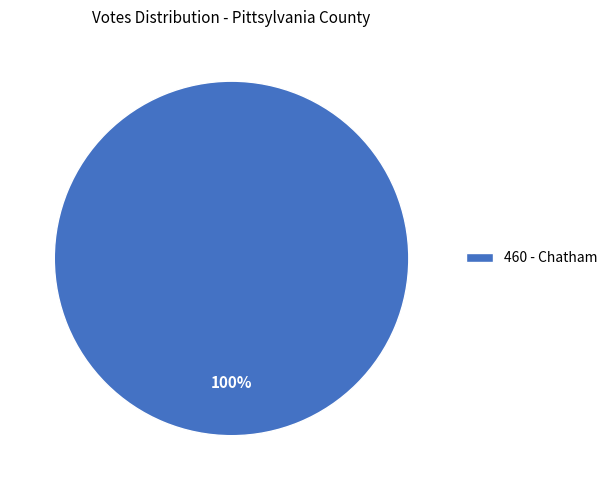

Is there any slice that represents more than half of the pie?

Yes